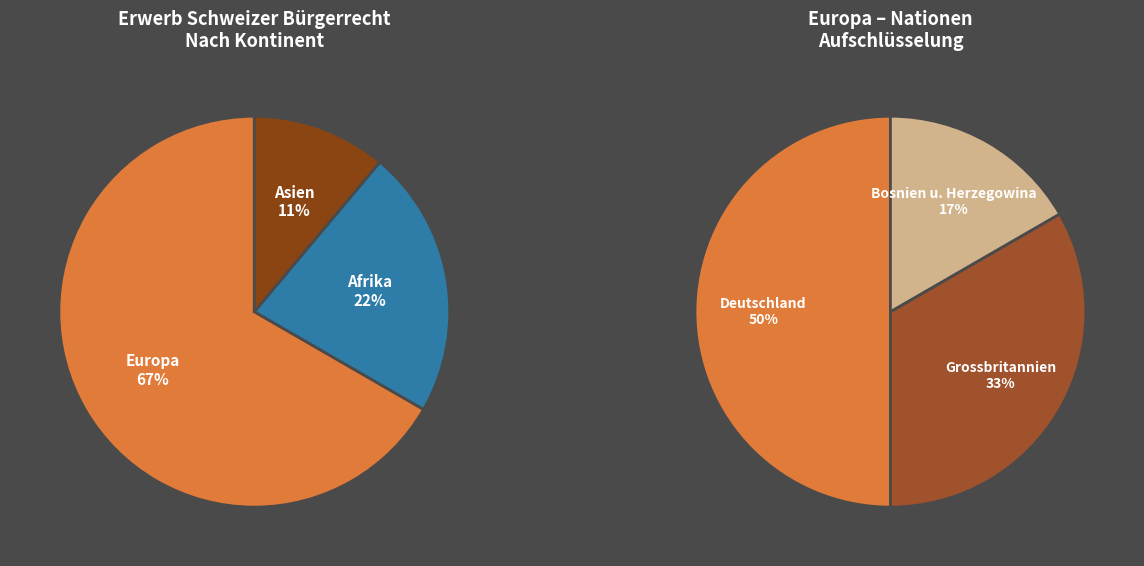

To the nearest percent, what is the average slice percentage?

33%